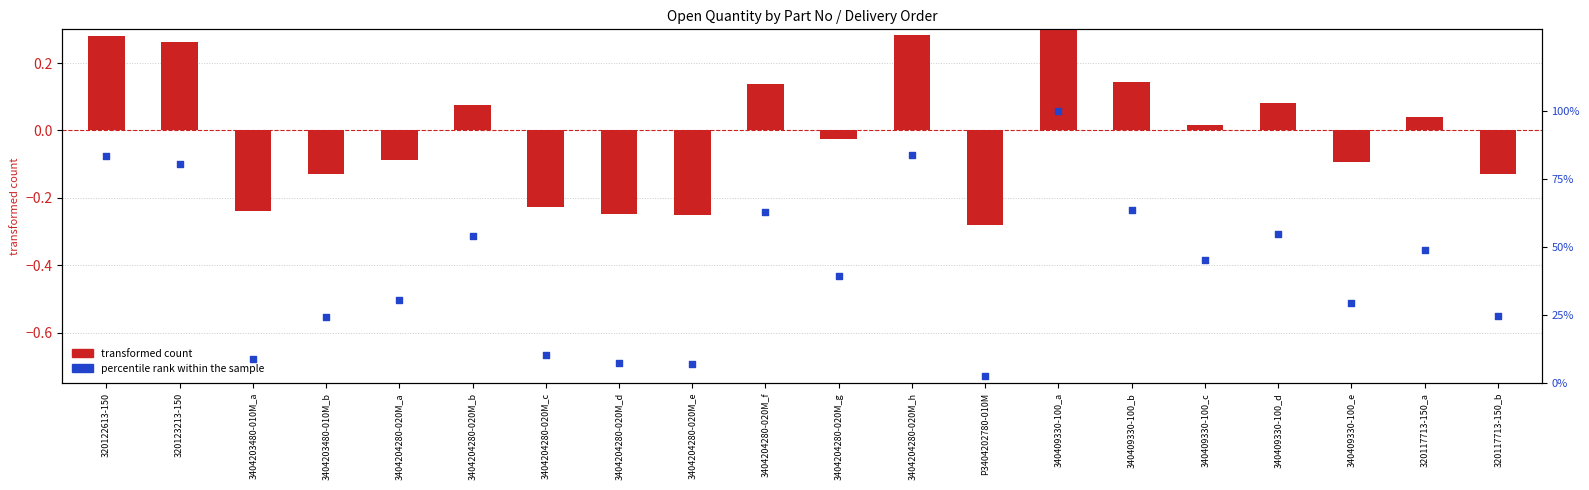

What is the total value across all series at 3404204280-020M_b?

54.0